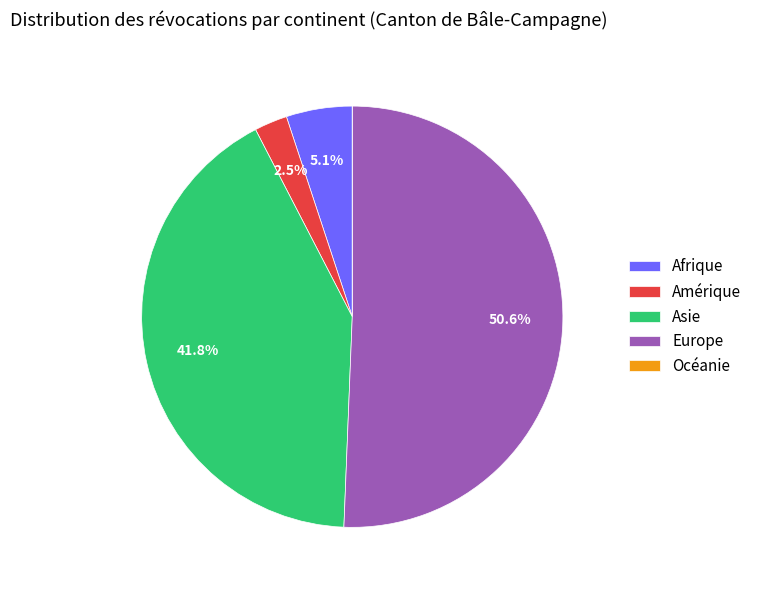

What is the majority slice?

Europe